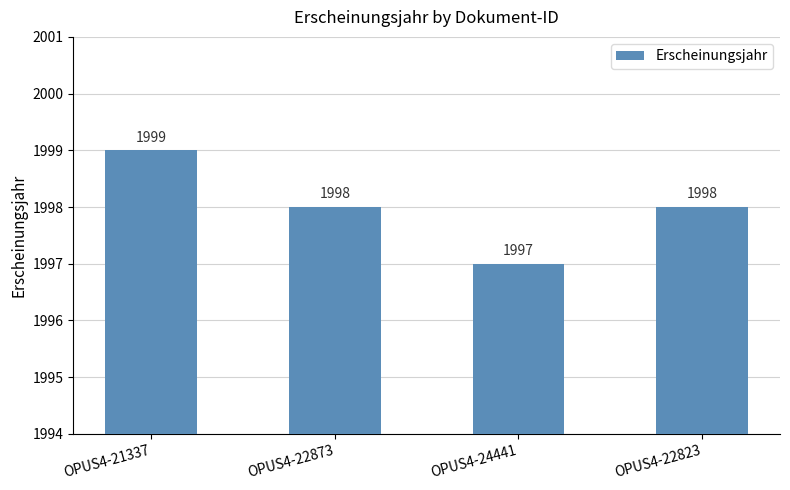

What is the difference between the second highest and minimum values?

1